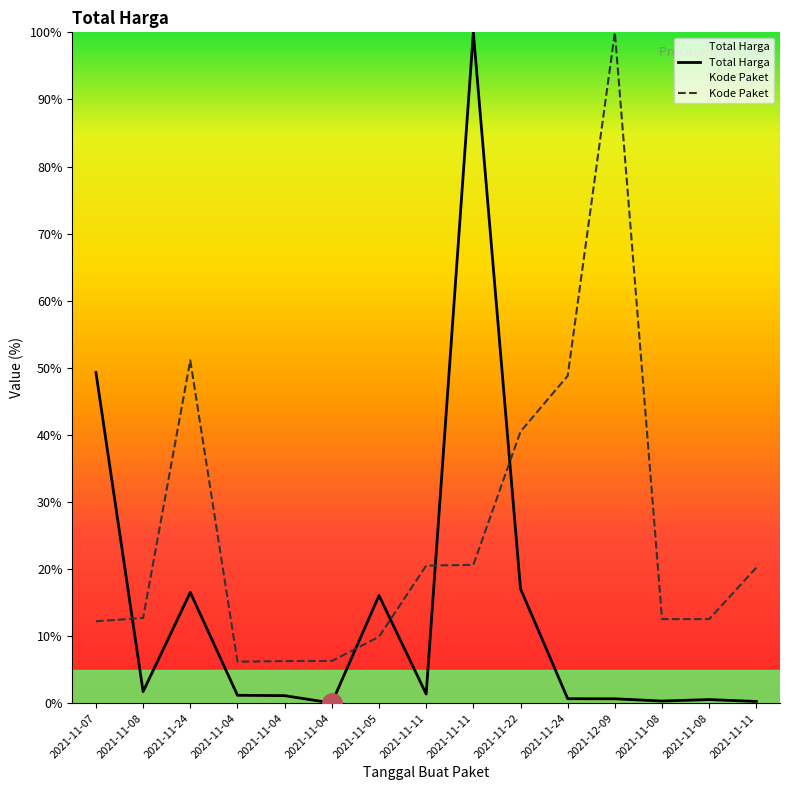

True or false: Kode Paket and Total Harga intersect in this chart.

True